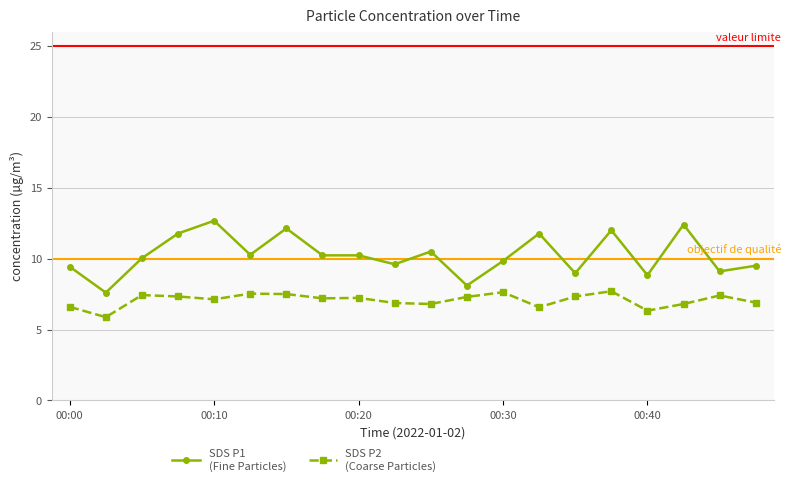

What is the greatest value displayed?

12.7